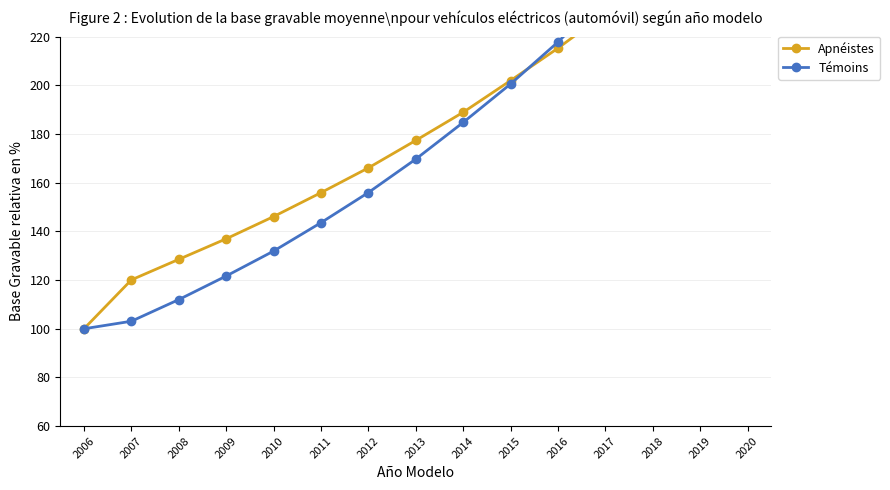

True or false: Apnéistes has a value of 276.9 at 2011.

False